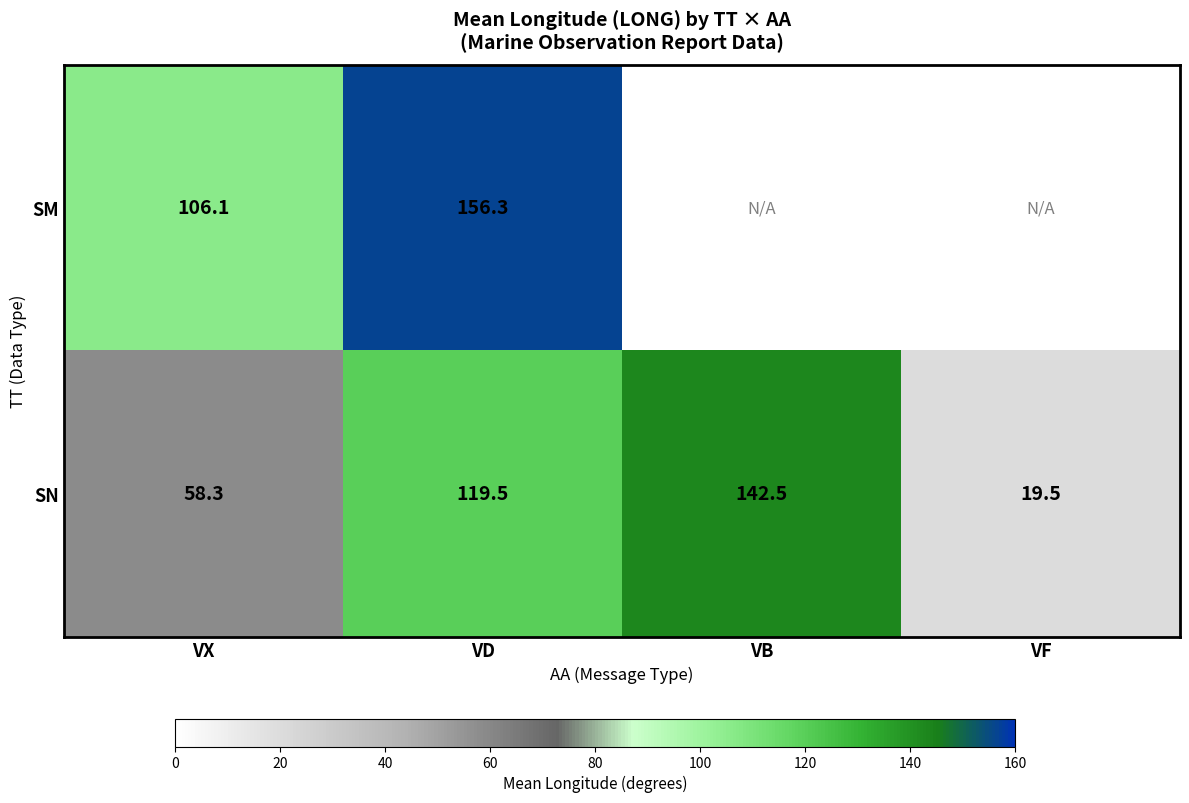

Between VX and VD, which series saw the biggest shift?

SN